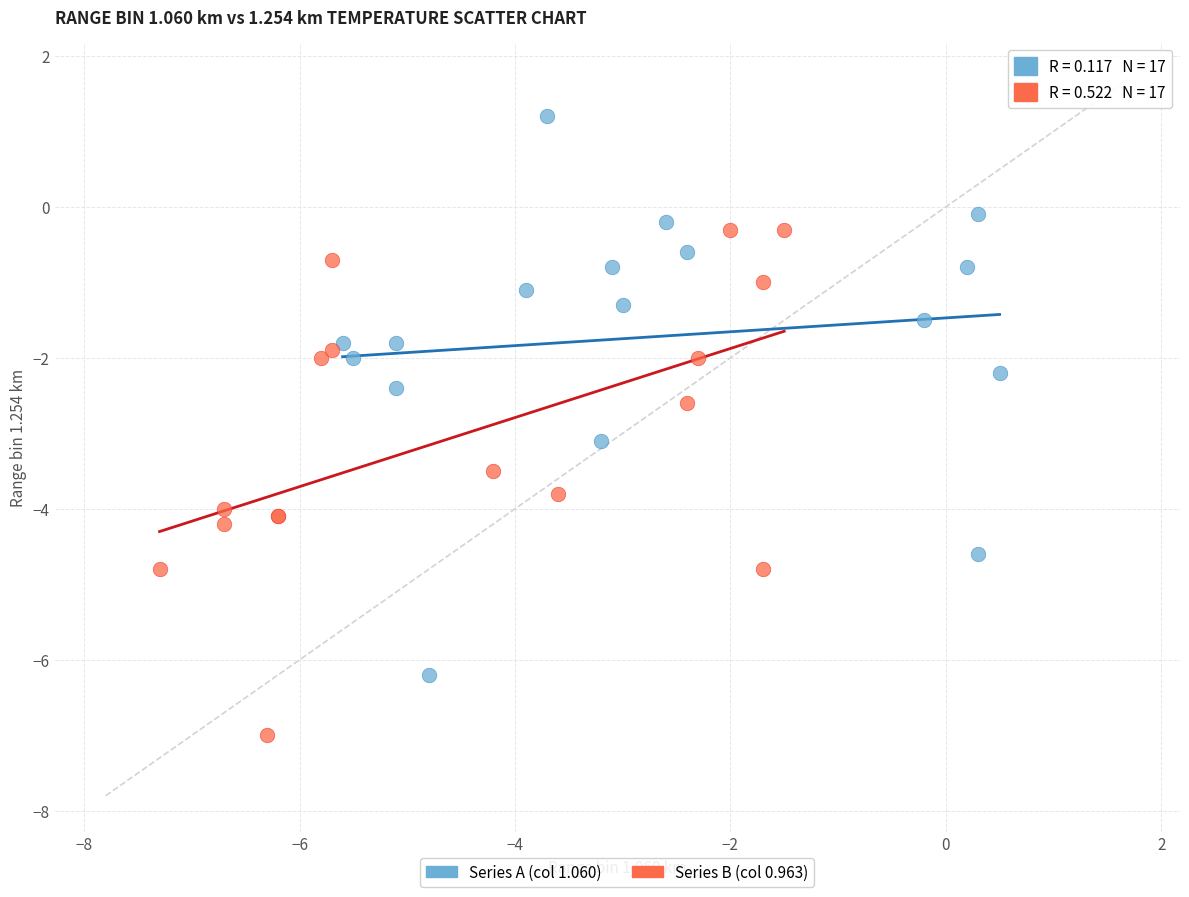

Which series reaches the minimum Y coordinate?

Series B (col 0.963)